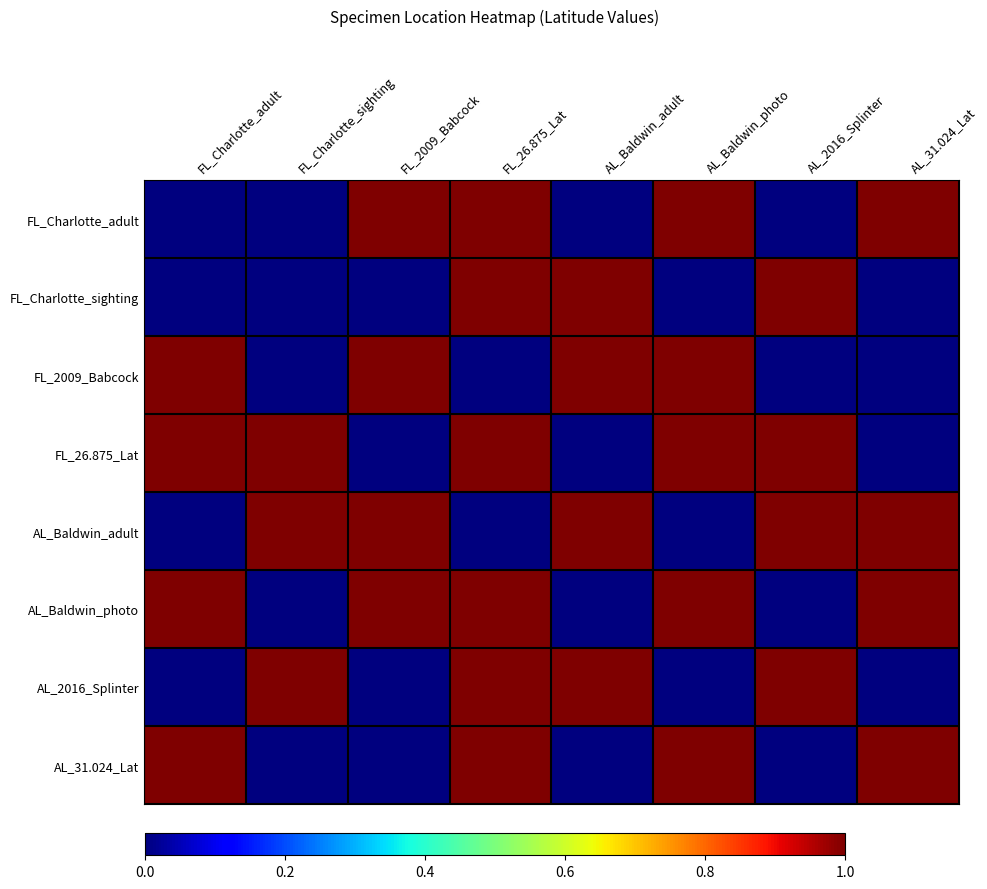

Reading left to right, extract all data points from this chart.

FL_Charlotte_adult: FL_Charlotte_adult=0	FL_Charlotte_sighting=0	FL_2009_Babcock=1	FL_26.875_Lat=1	AL_Baldwin_adult=0	AL_Baldwin_photo=1	AL_2016_Splinter=0	AL_31.024_Lat=1
FL_Charlotte_sighting: FL_Charlotte_adult=0	FL_Charlotte_sighting=0	FL_2009_Babcock=0	FL_26.875_Lat=1	AL_Baldwin_adult=1	AL_Baldwin_photo=0	AL_2016_Splinter=1	AL_31.024_Lat=0
FL_2009_Babcock: FL_Charlotte_adult=1	FL_Charlotte_sighting=0	FL_2009_Babcock=1	FL_26.875_Lat=0	AL_Baldwin_adult=1	AL_Baldwin_photo=1	AL_2016_Splinter=0	AL_31.024_Lat=0
FL_26.875_Lat: FL_Charlotte_adult=1	FL_Charlotte_sighting=1	FL_2009_Babcock=0	FL_26.875_Lat=1	AL_Baldwin_adult=0	AL_Baldwin_photo=1	AL_2016_Splinter=1	AL_31.024_Lat=0
AL_Baldwin_adult: FL_Charlotte_adult=0	FL_Charlotte_sighting=1	FL_2009_Babcock=1	FL_26.875_Lat=0	AL_Baldwin_adult=1	AL_Baldwin_photo=0	AL_2016_Splinter=1	AL_31.024_Lat=1
AL_Baldwin_photo: FL_Charlotte_adult=1	FL_Charlotte_sighting=0	FL_2009_Babcock=1	FL_26.875_Lat=1	AL_Baldwin_adult=0	AL_Baldwin_photo=1	AL_2016_Splinter=0	AL_31.024_Lat=1
AL_2016_Splinter: FL_Charlotte_adult=0	FL_Charlotte_sighting=1	FL_2009_Babcock=0	FL_26.875_Lat=1	AL_Baldwin_adult=1	AL_Baldwin_photo=0	AL_2016_Splinter=1	AL_31.024_Lat=0
AL_31.024_Lat: FL_Charlotte_adult=1	FL_Charlotte_sighting=0	FL_2009_Babcock=0	FL_26.875_Lat=1	AL_Baldwin_adult=0	AL_Baldwin_photo=1	AL_2016_Splinter=0	AL_31.024_Lat=1